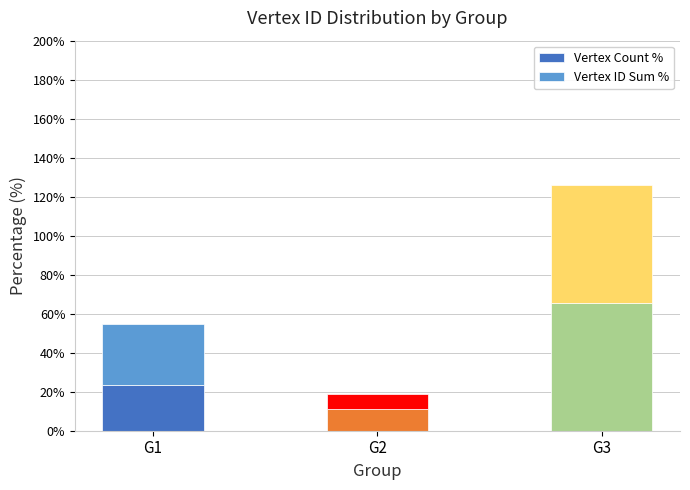

Are the bars grouped side by side (vs. stacked)?

No